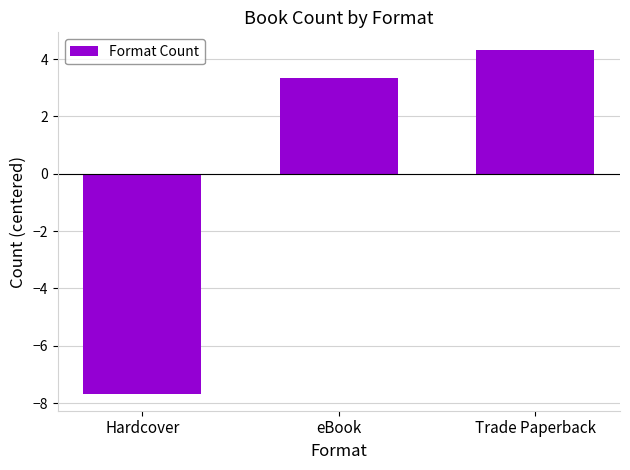

Is it true that the value at Hardcover is -4.3?

False